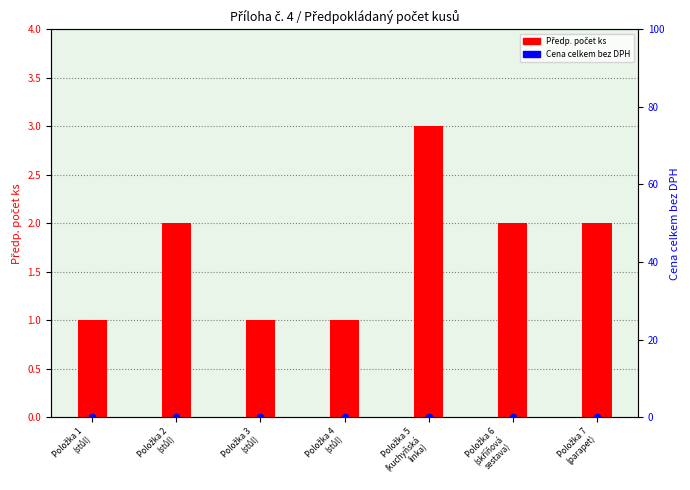

Which series has the largest total across all categories?

Předp. počet ks